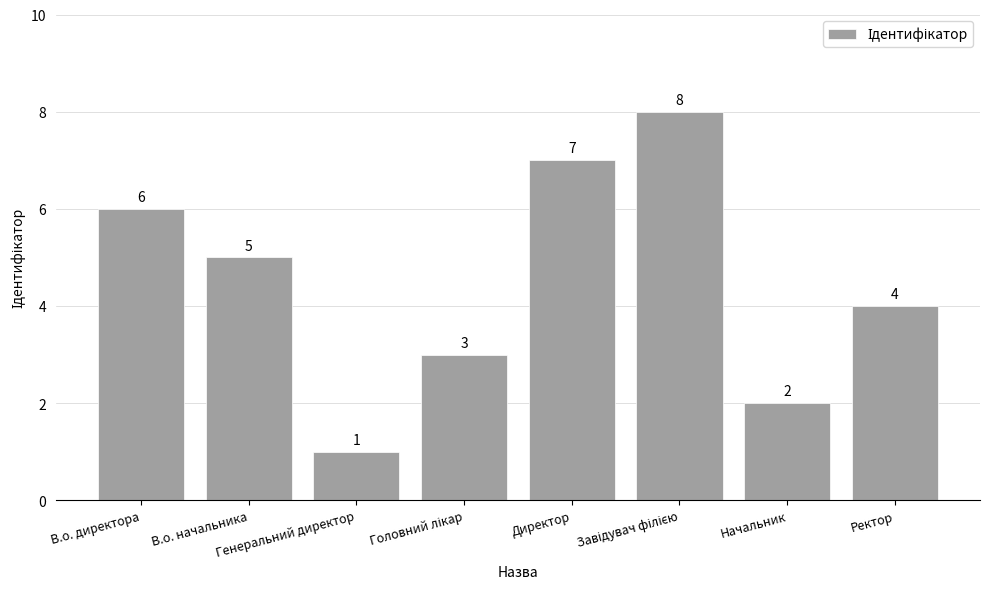

What is the label of the 2nd bar from the right?

Начальник